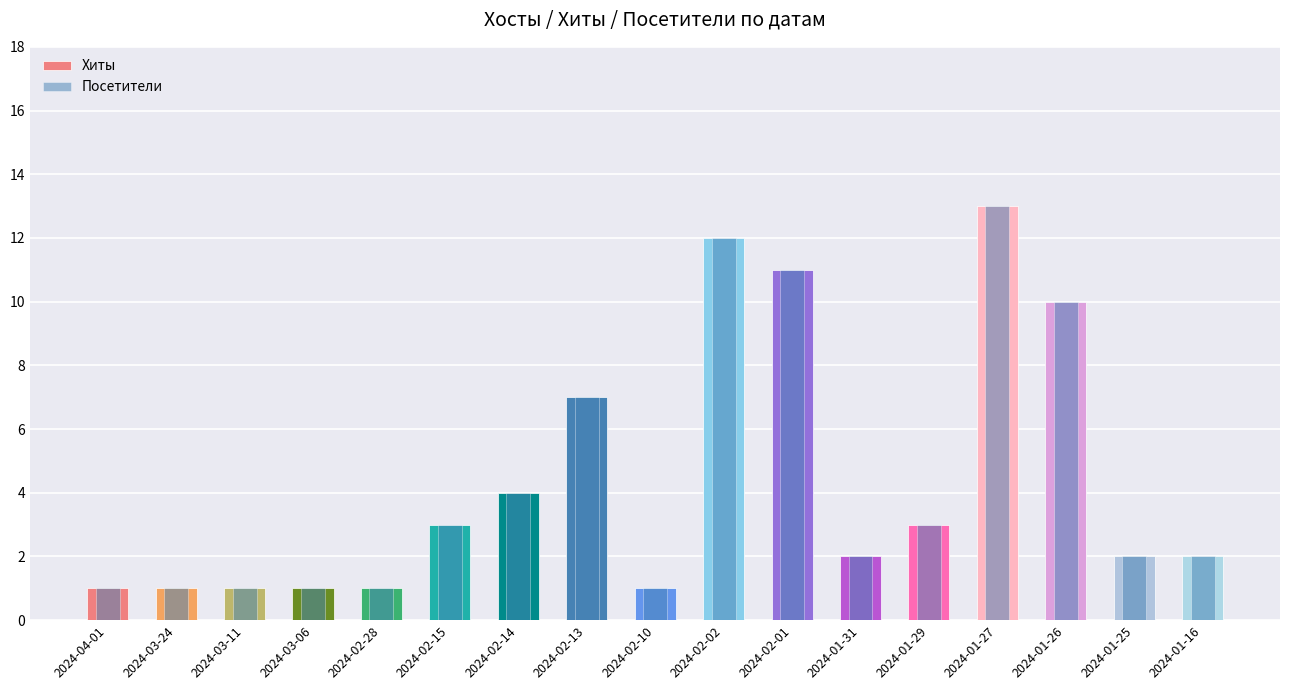

Rank the series by their maximum value, from lowest to highest.

Хиты, Посетители